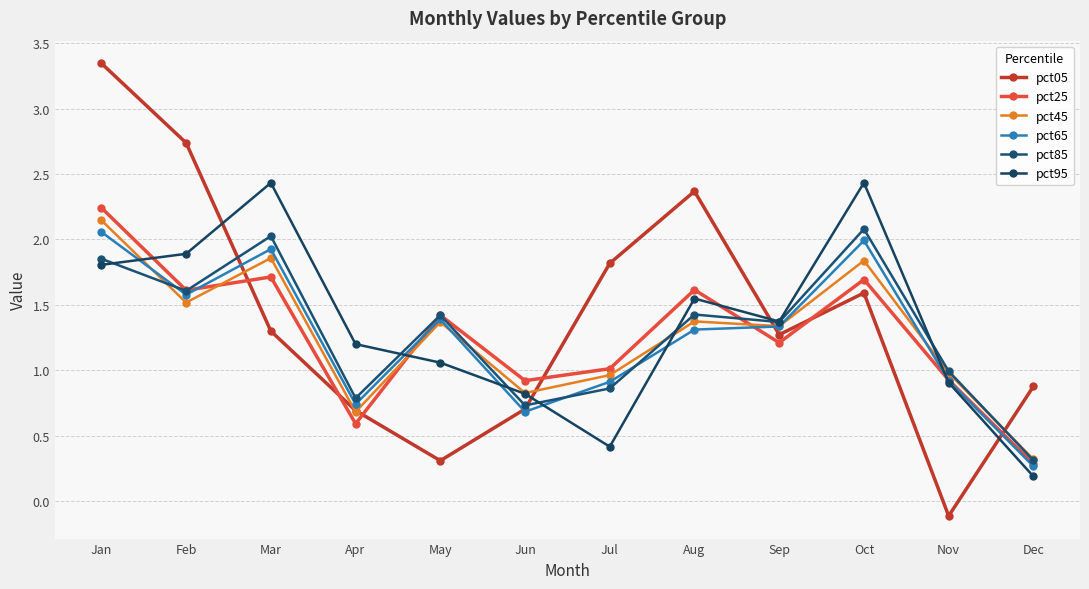

Reading right to left, transcribe all the data shown in this chart.

pct05: Dec=0.9	Nov=-0.1	Oct=1.6	Sep=1.3	Aug=2.4	Jul=1.8	Jun=0.7	May=0.3	Apr=0.7	Mar=1.3	Feb=2.7	Jan=3.3
pct25: Dec=0.3	Nov=0.9	Oct=1.7	Sep=1.2	Aug=1.6	Jul=1.0	Jun=0.9	May=1.4	Apr=0.6	Mar=1.7	Feb=1.6	Jan=2.2
pct45: Dec=0.3	Nov=1.0	Oct=1.8	Sep=1.3	Aug=1.4	Jul=1.0	Jun=0.8	May=1.4	Apr=0.7	Mar=1.9	Feb=1.5	Jan=2.1
pct65: Dec=0.3	Nov=0.9	Oct=2.0	Sep=1.3	Aug=1.3	Jul=0.9	Jun=0.7	May=1.4	Apr=0.7	Mar=1.9	Feb=1.6	Jan=2.1
pct85: Dec=0.3	Nov=1.0	Oct=2.1	Sep=1.4	Aug=1.4	Jul=0.9	Jun=0.7	May=1.4	Apr=0.8	Mar=2.0	Feb=1.6	Jan=1.9
pct95: Dec=0.2	Nov=0.9	Oct=2.4	Sep=1.4	Aug=1.5	Jul=0.4	Jun=0.8	May=1.1	Apr=1.2	Mar=2.4	Feb=1.9	Jan=1.8